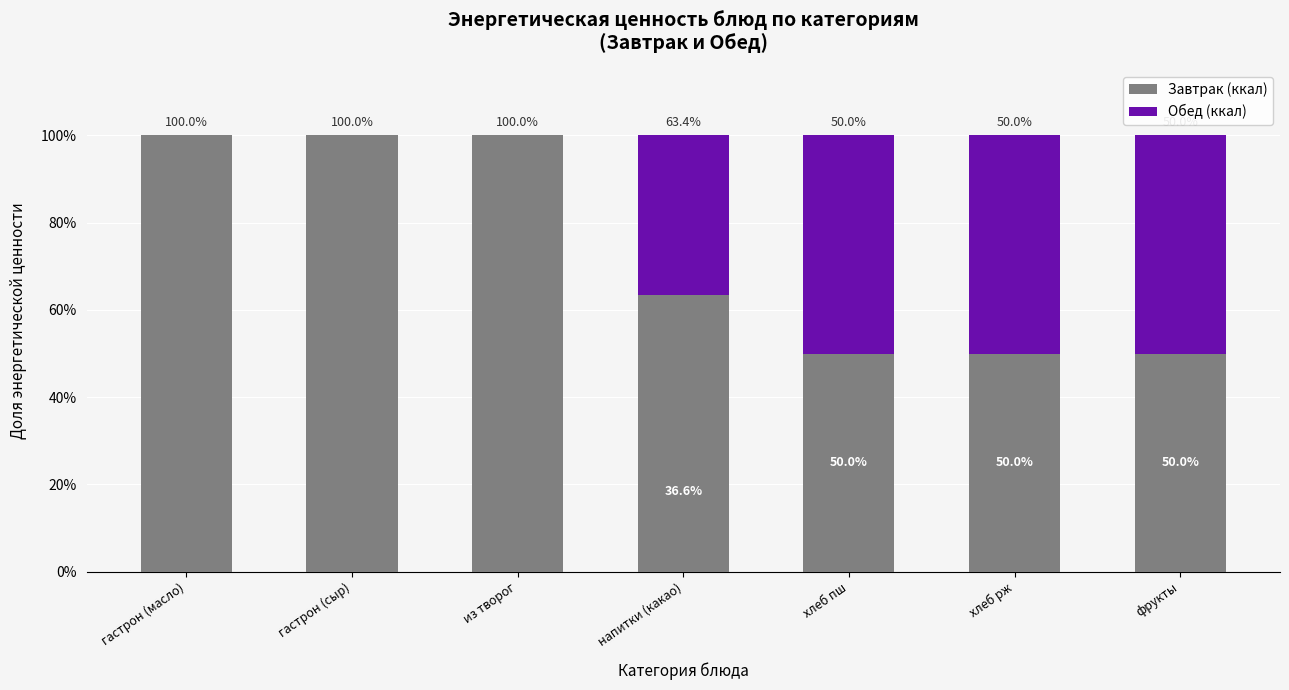

Does the chart contain stacked bars?

Yes